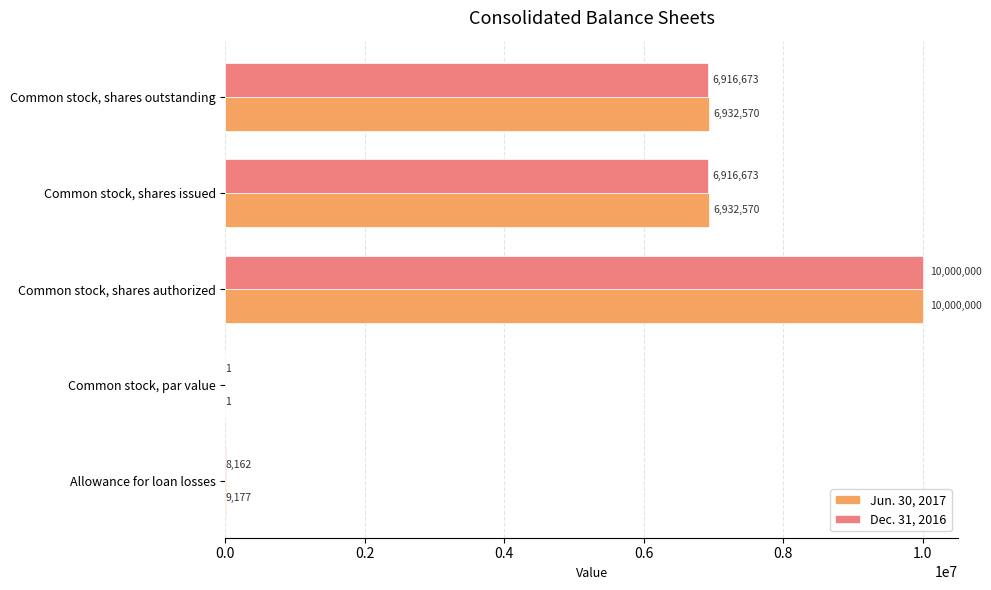

What is the maximum value for Dec. 31, 2016?

10000000